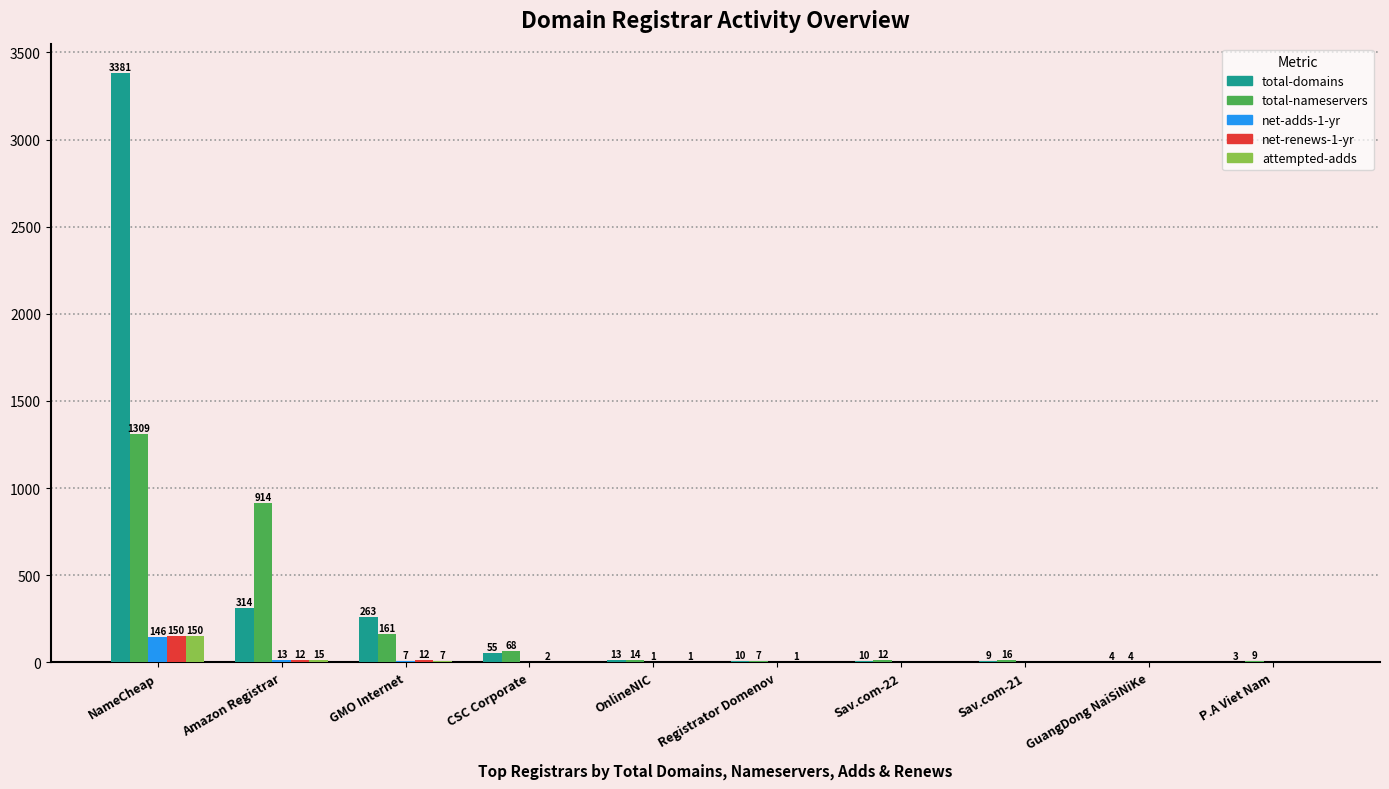

What is the sum of all total-domains values?

4062